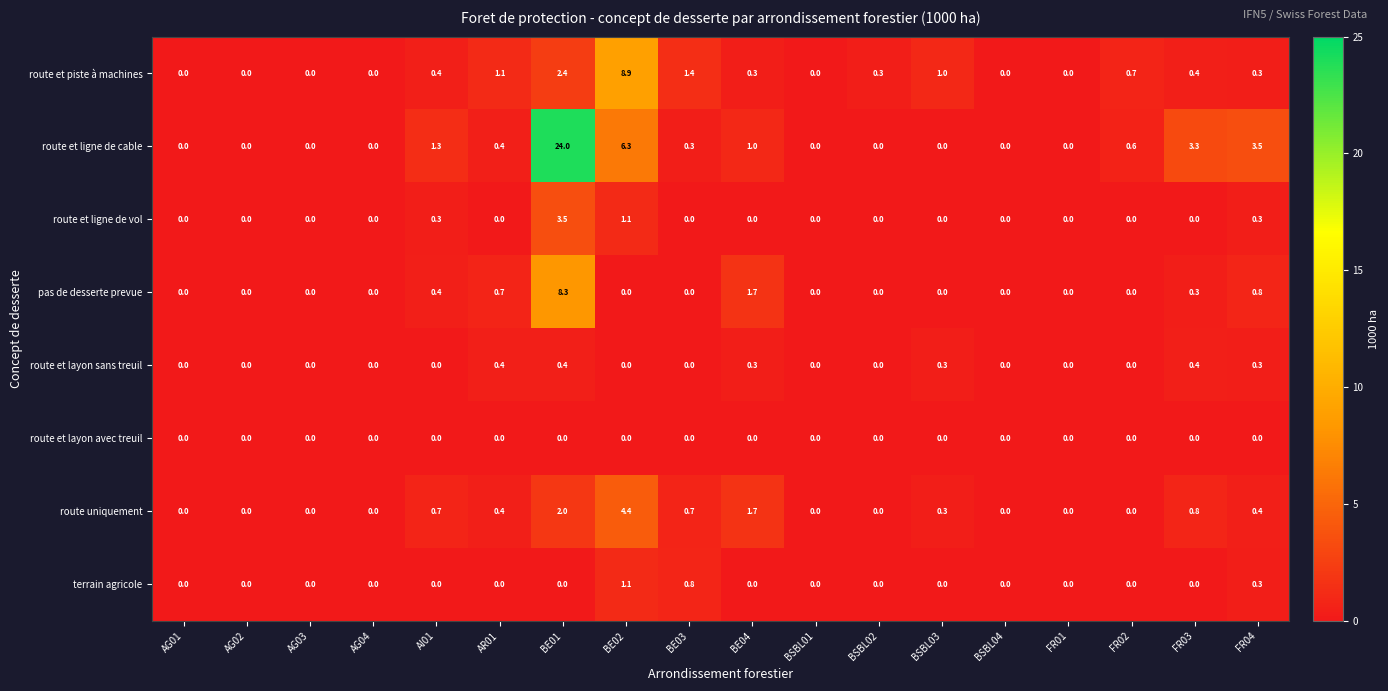

At which category does the chart reach its peak across all series?

BE01